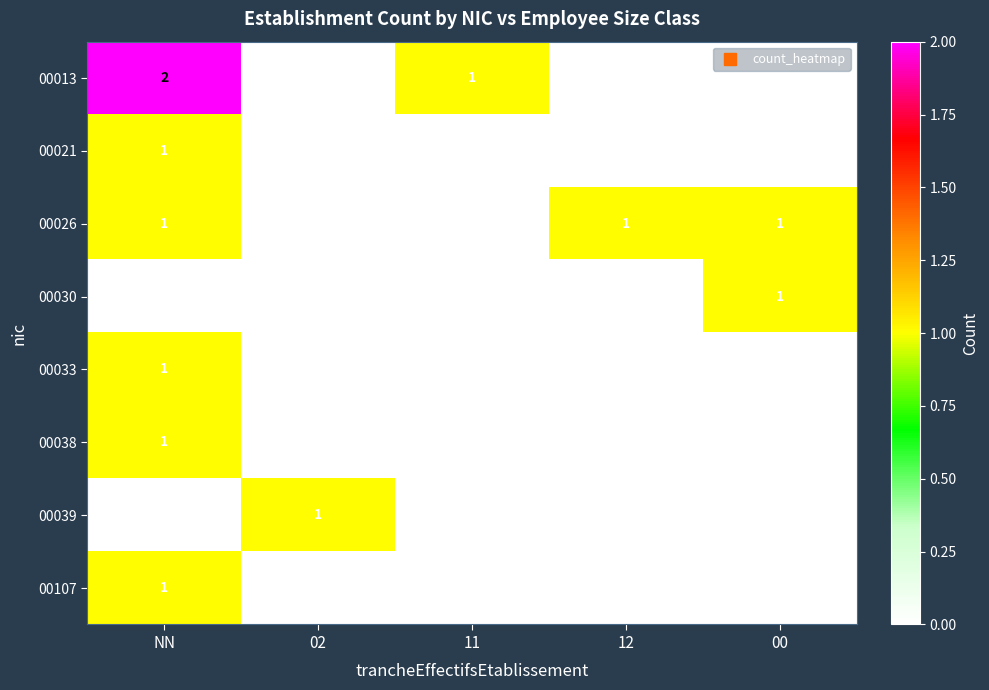

Which series has the largest range (max minus min)?

00013